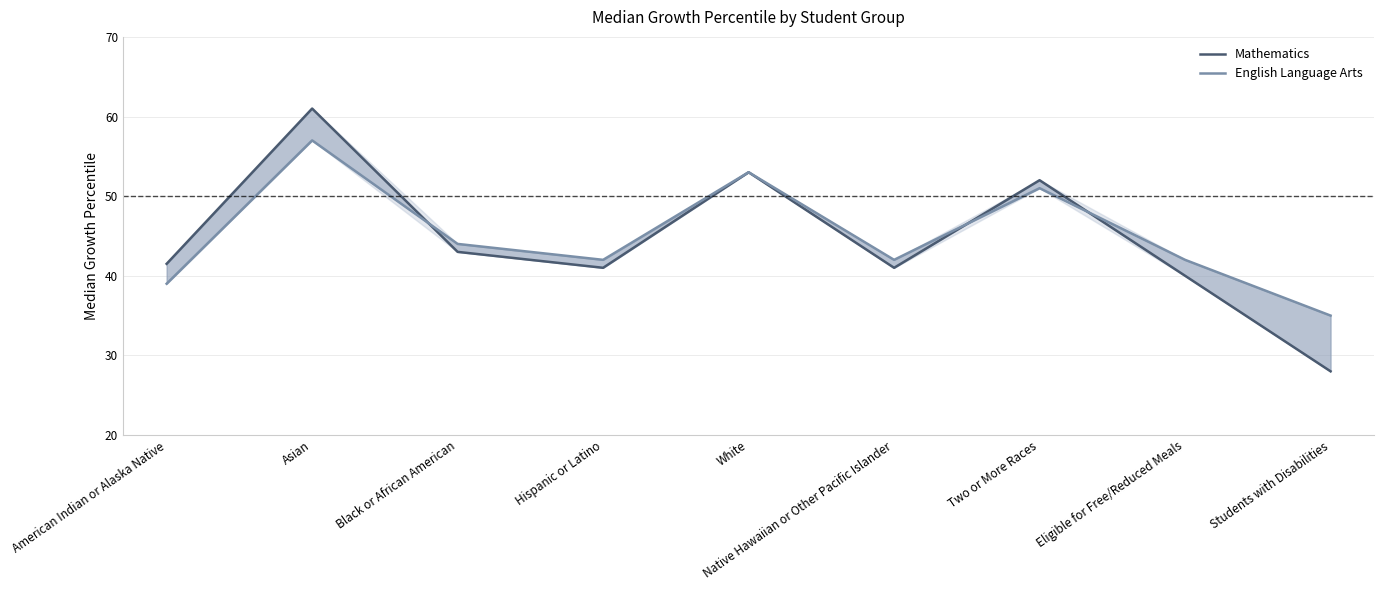

What is the difference between the Mathematics values at Asian and Native Hawaiian or Other Pacific Islander?

20.0